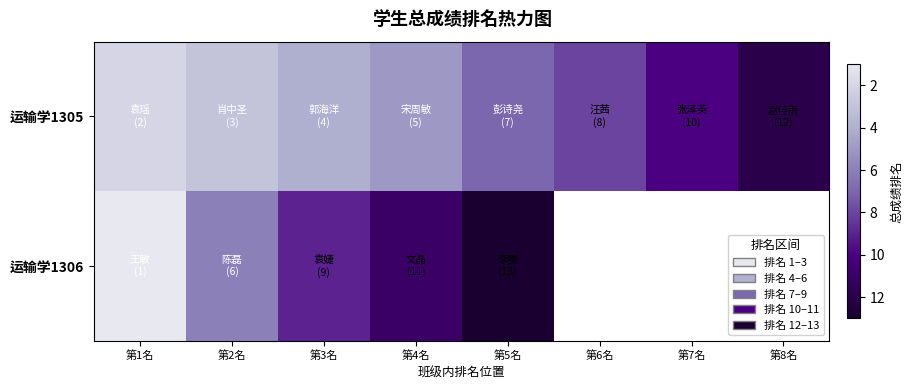

What is the difference between the highest and lowest values at 第4名?

6.0